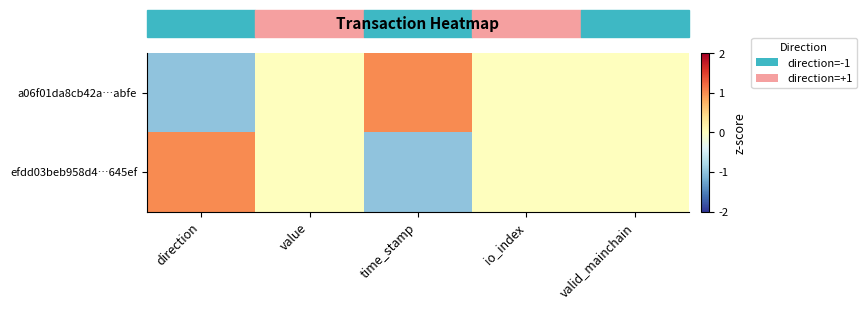

Count the number of categories in the chart.

5